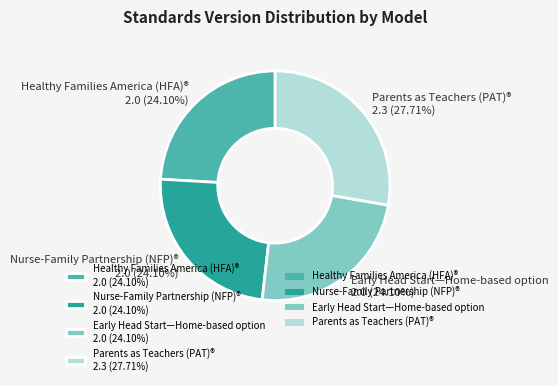

To the nearest percent, what portion does Parents as Teachers (PAT)® represent?

28%